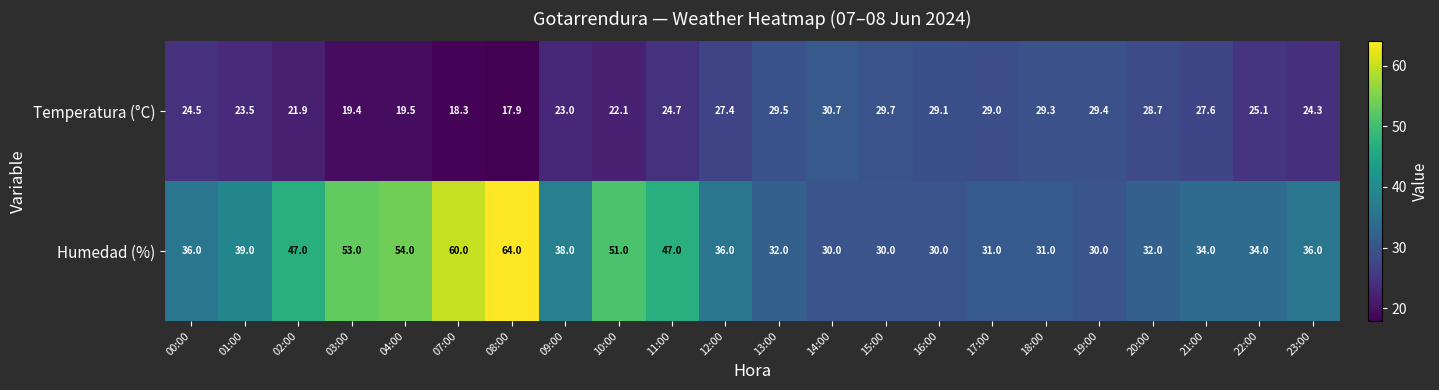

Count the number of categories in the chart.

22